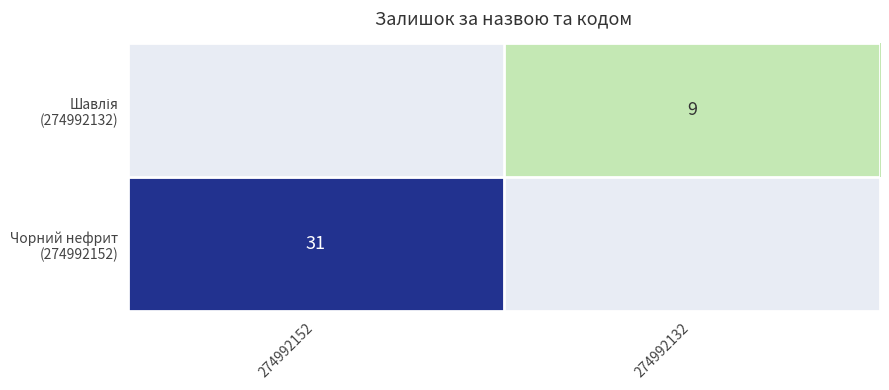

What is the approximate value of Шавлія (274992132) at 274992132?

9.0